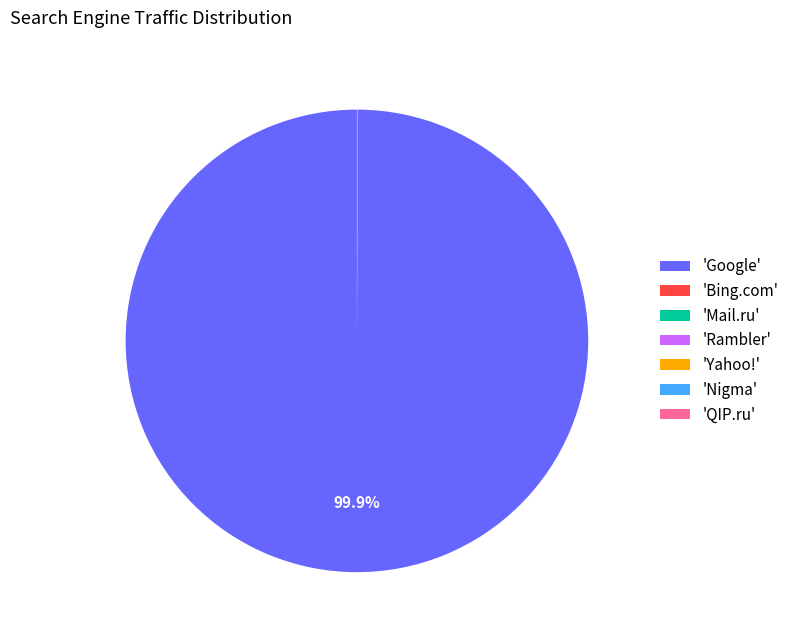

Which slice is the largest?

'Google'